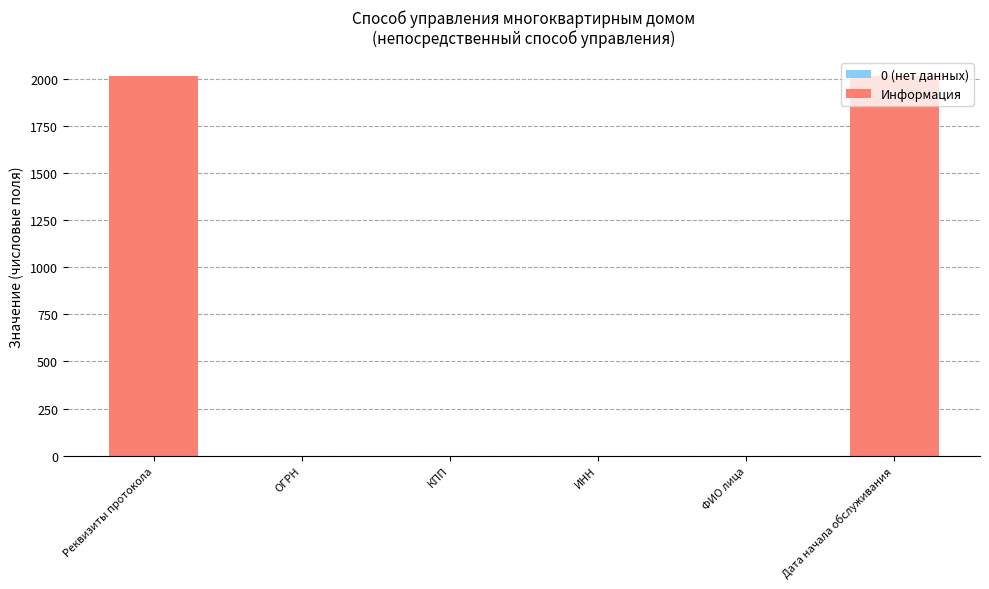

Reading left to right, what are all the values shown in this chart?

Реквизиты протокола=2015	ОГРН=0	КПП=0	ИНН=0	ФИО лица=0	Дата начала обслуживания=2015